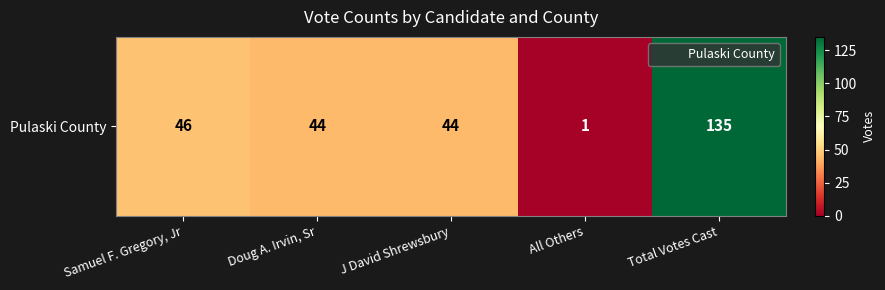

What is the ratio of the value at J David Shrewsbury to the value at All Others?

44.0